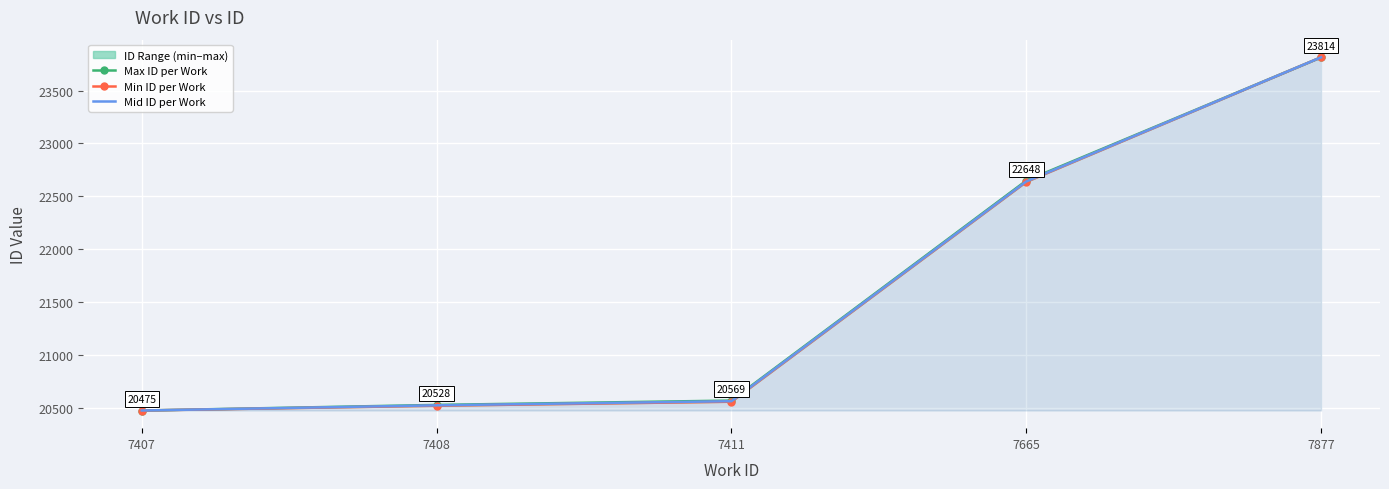

Which series has the widest spread of values?

Max ID per Work